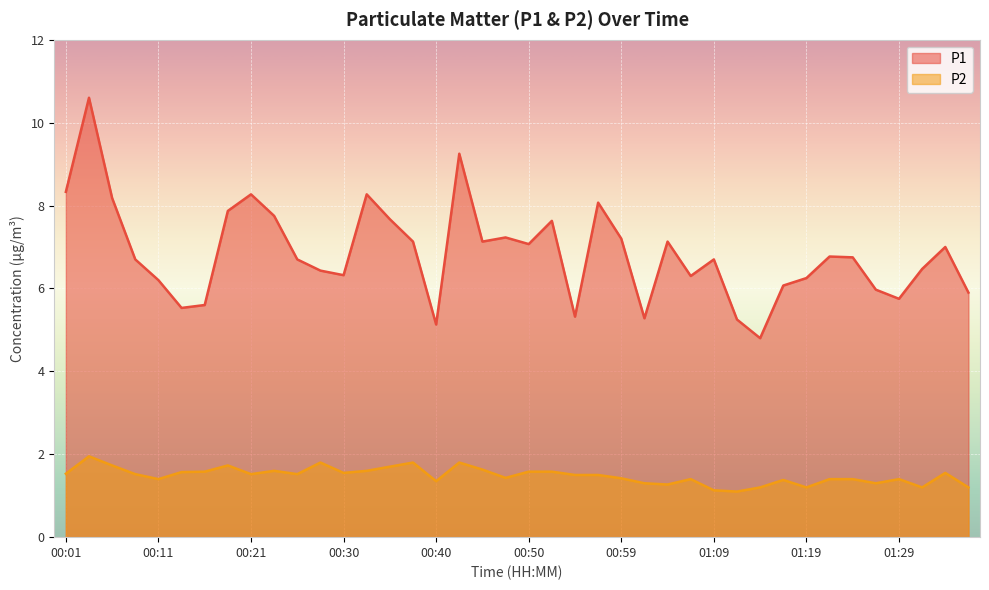

At how many categories does at least one series exceed 4?

40